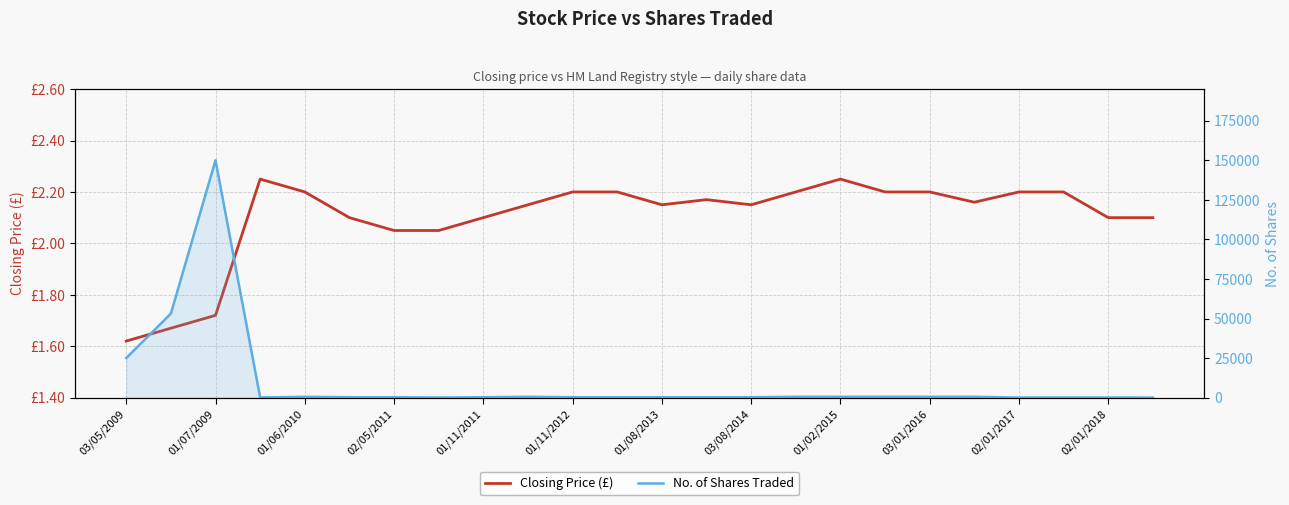

What is the average value of the No. of Shares series?

9746.5